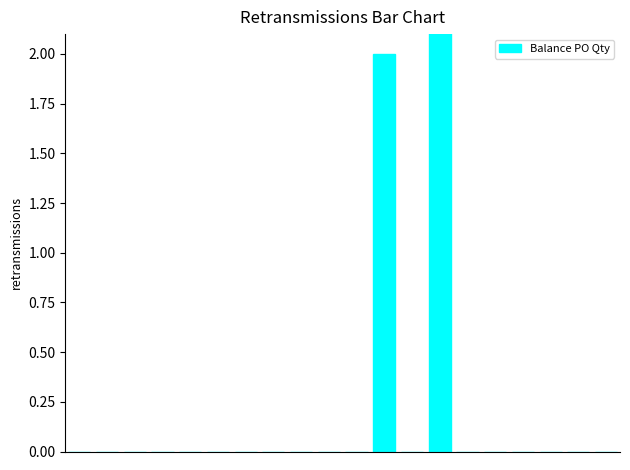

The value at 6 is 0. True or false?

True